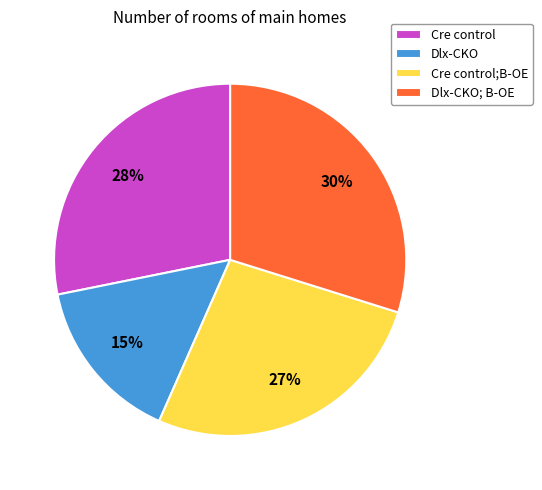

How many segments does this pie chart have?

4